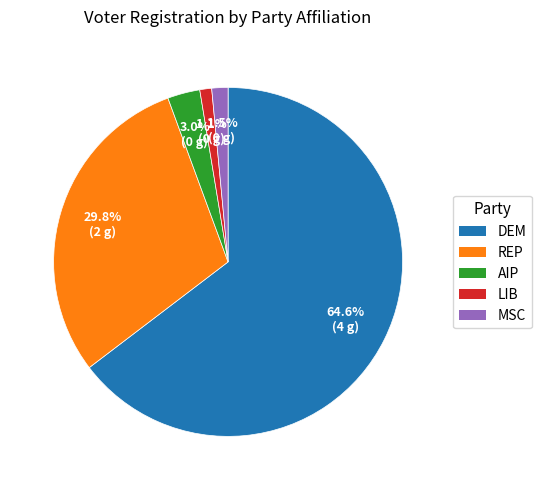

How many segments does this pie chart have?

5